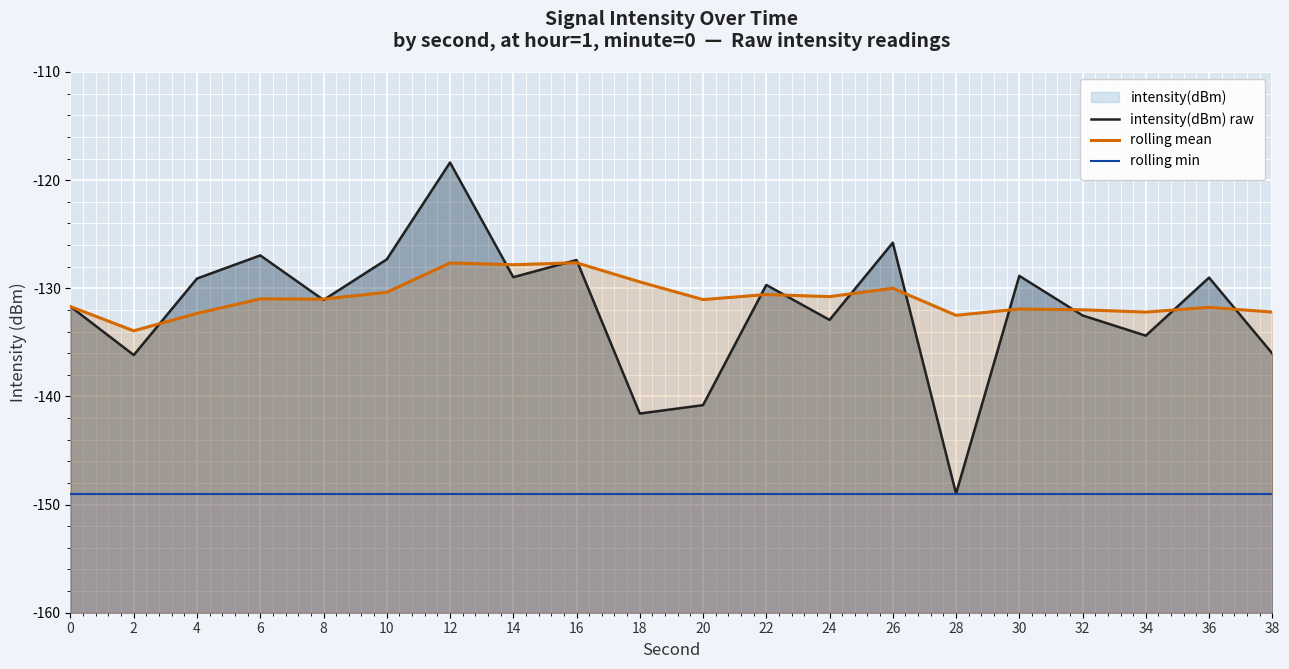

What is the approximate value of intensity(dBm) raw at 18?

-141.6